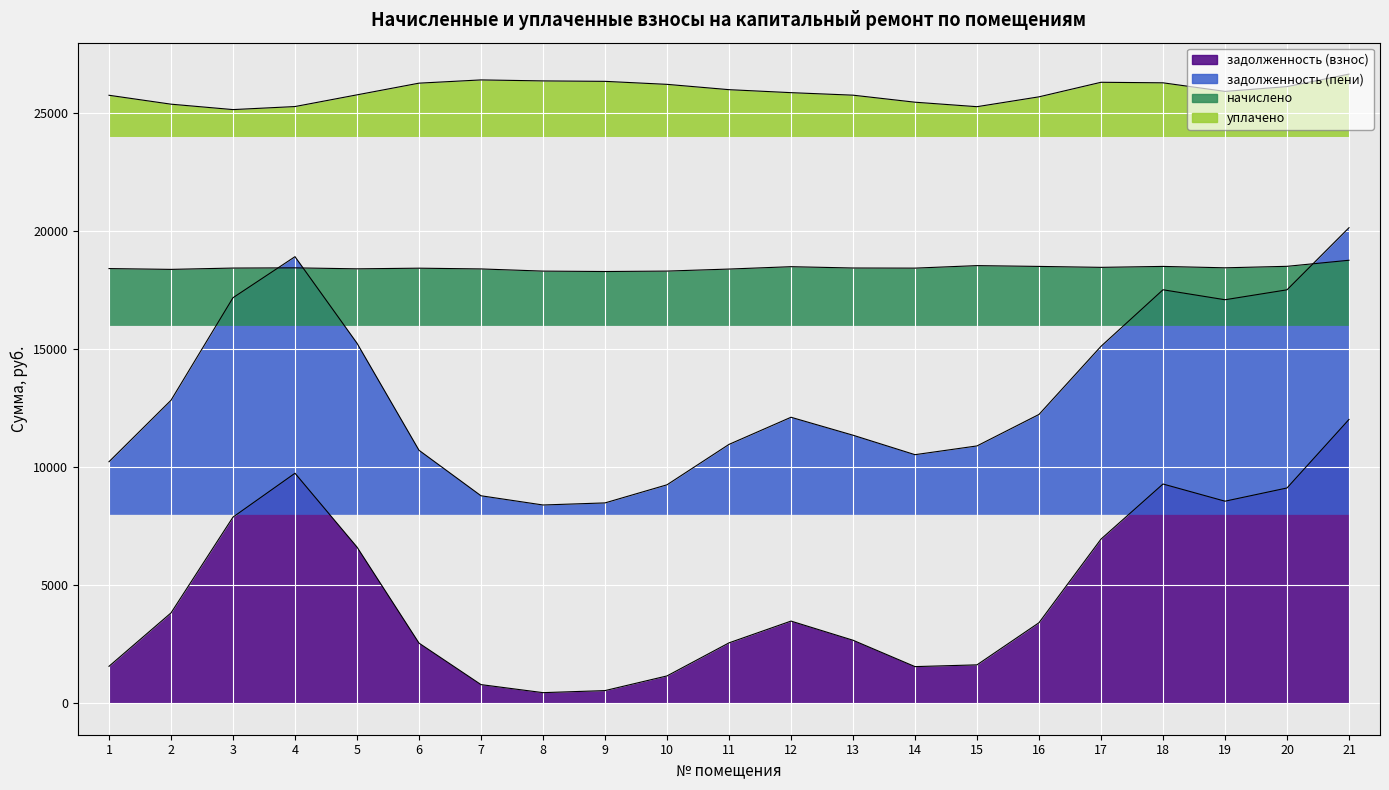

At which category does задолженность (взнос) reach its first local peak?

4